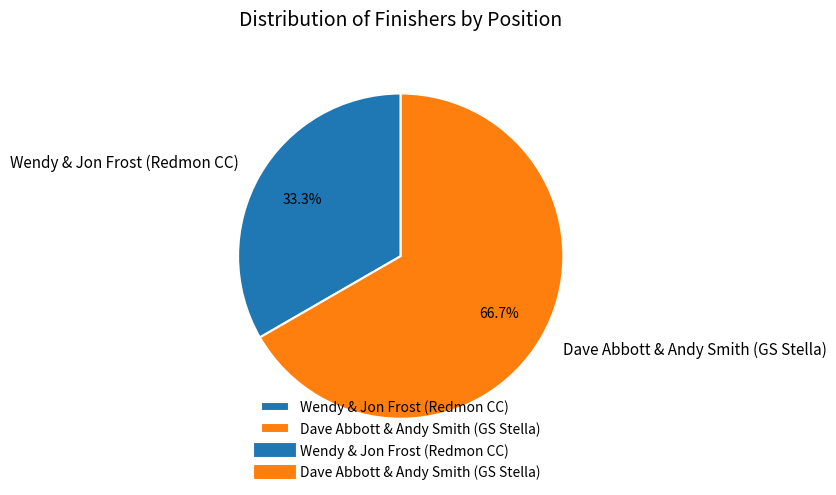

Does Wendy & Jon Frost (Redmon CC) account for over 50% of the chart?

No